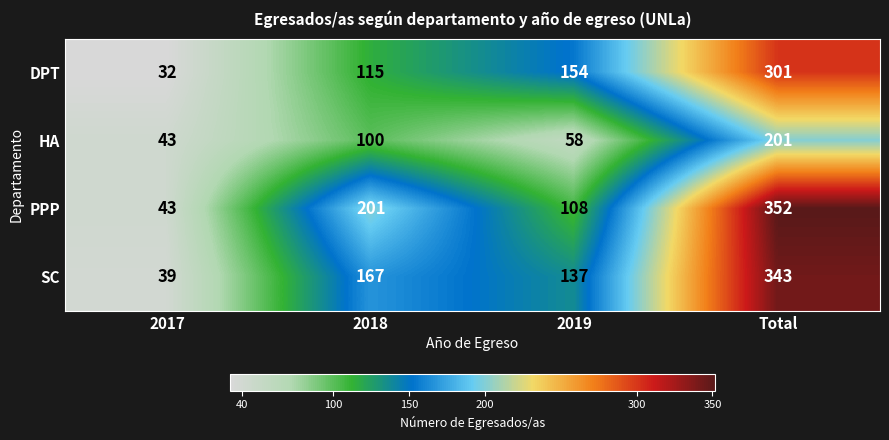

What is the sum of the SC values at 2017 and 2018?

206